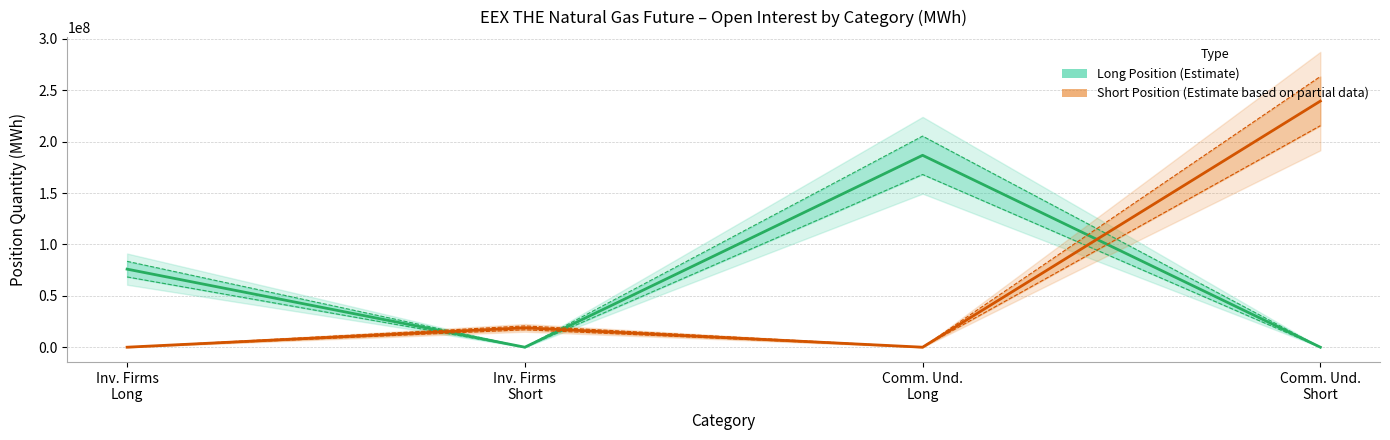

Count the number of data series in this chart.

2